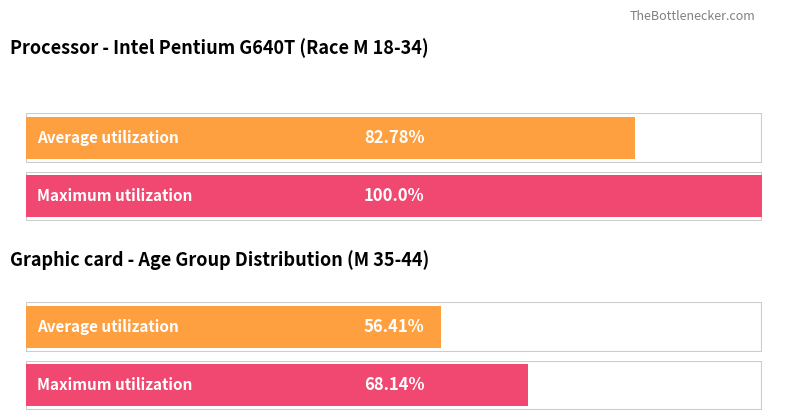

How many values in the Average utilization series exceed 82?

1